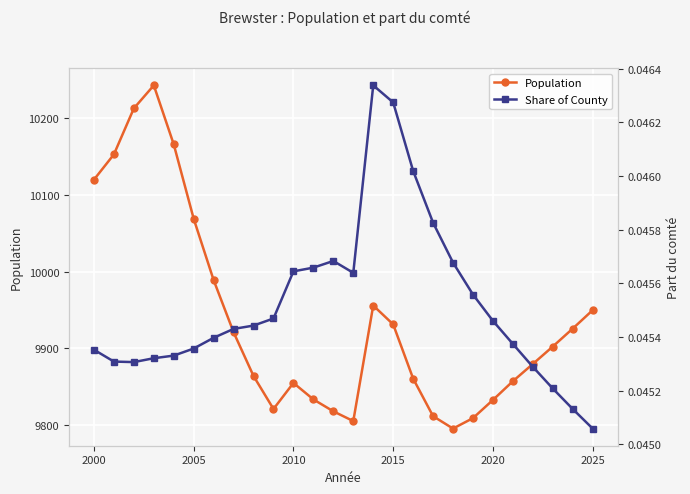

Is this an area chart (filled region under the line)?

No